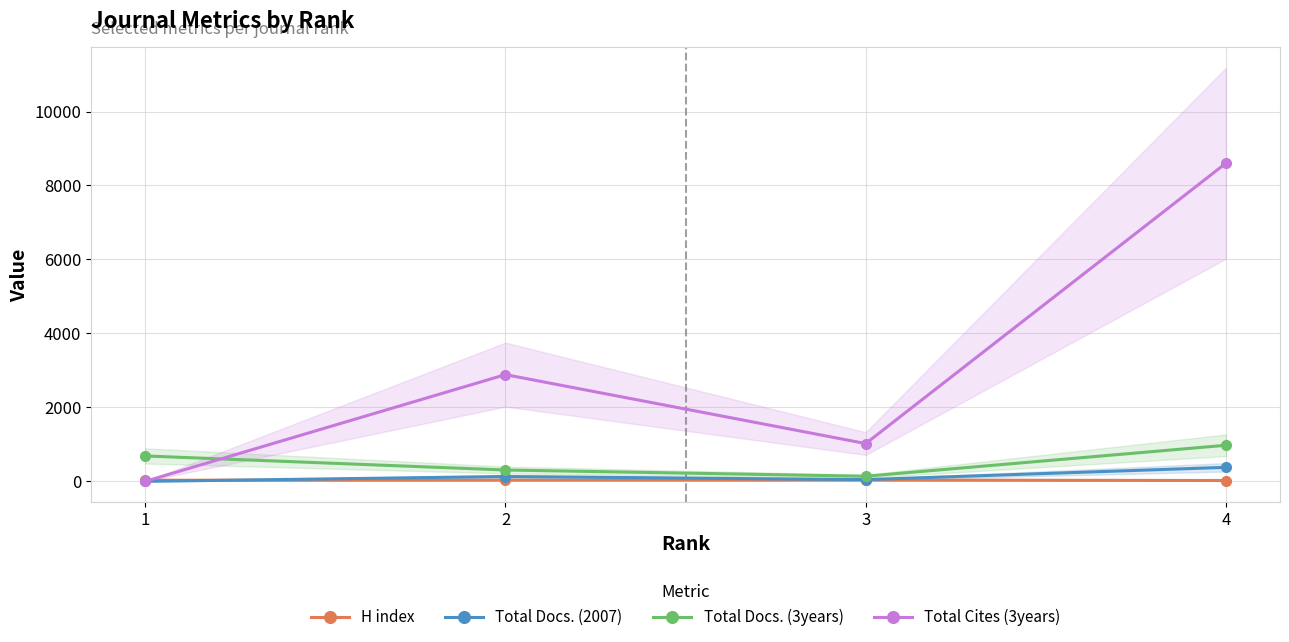

At which label does Total Docs. (3years) first exceed 687?

4